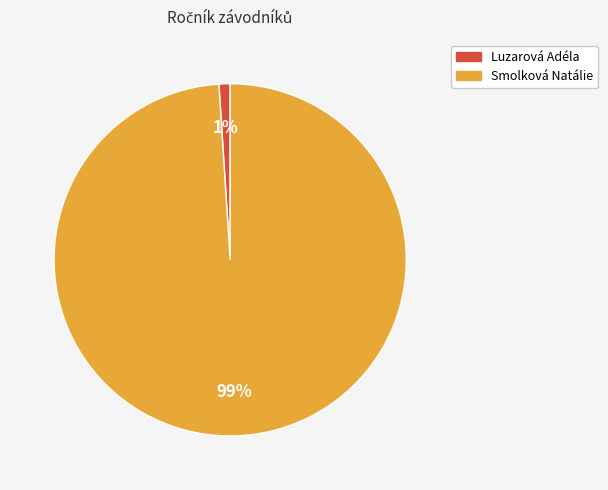

To the nearest percent, what percentage of the pie is Smolková Natálie?

99%